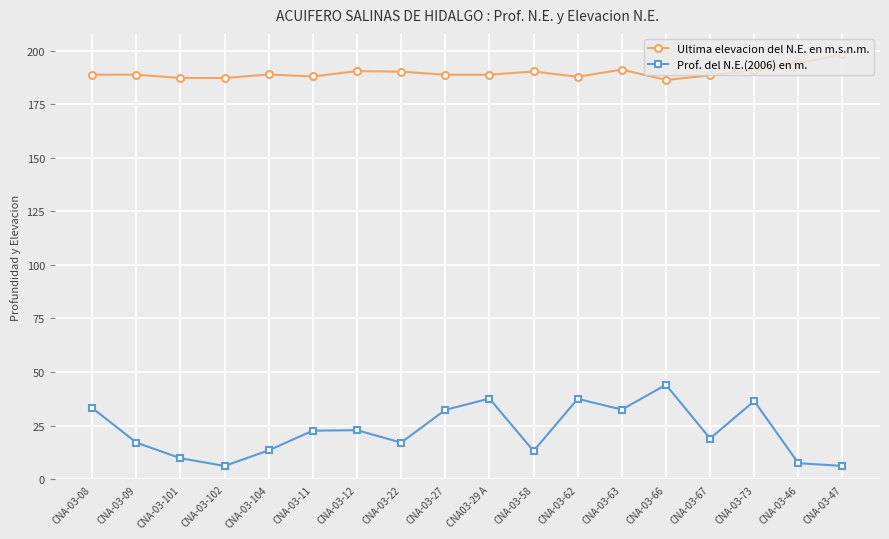

True or false: Ultima elevacion del N.E. en m.s.n.m. has more than 1 points higher than both neighbors.

True